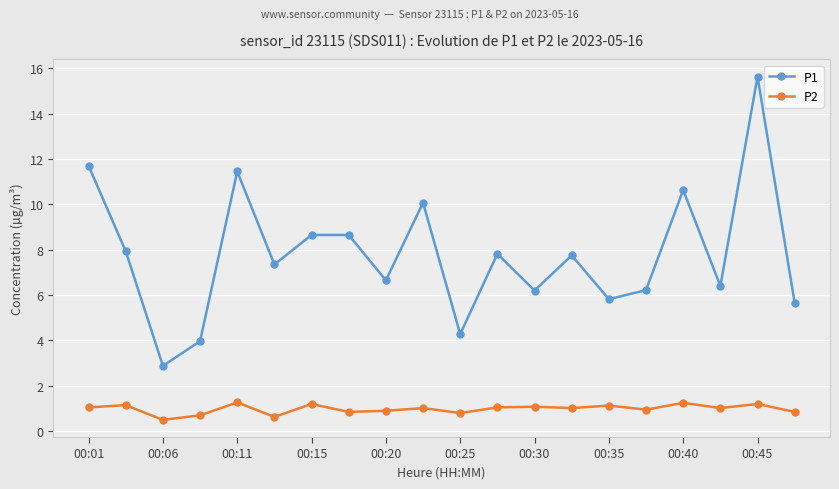

What is the difference between the maximum and minimum values in the P2 series?

0.8